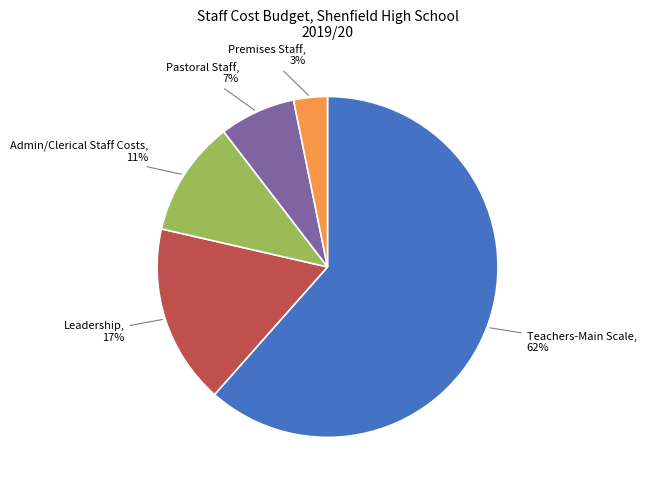

What is the largest slice in the pie chart?

Teachers-Main Scale